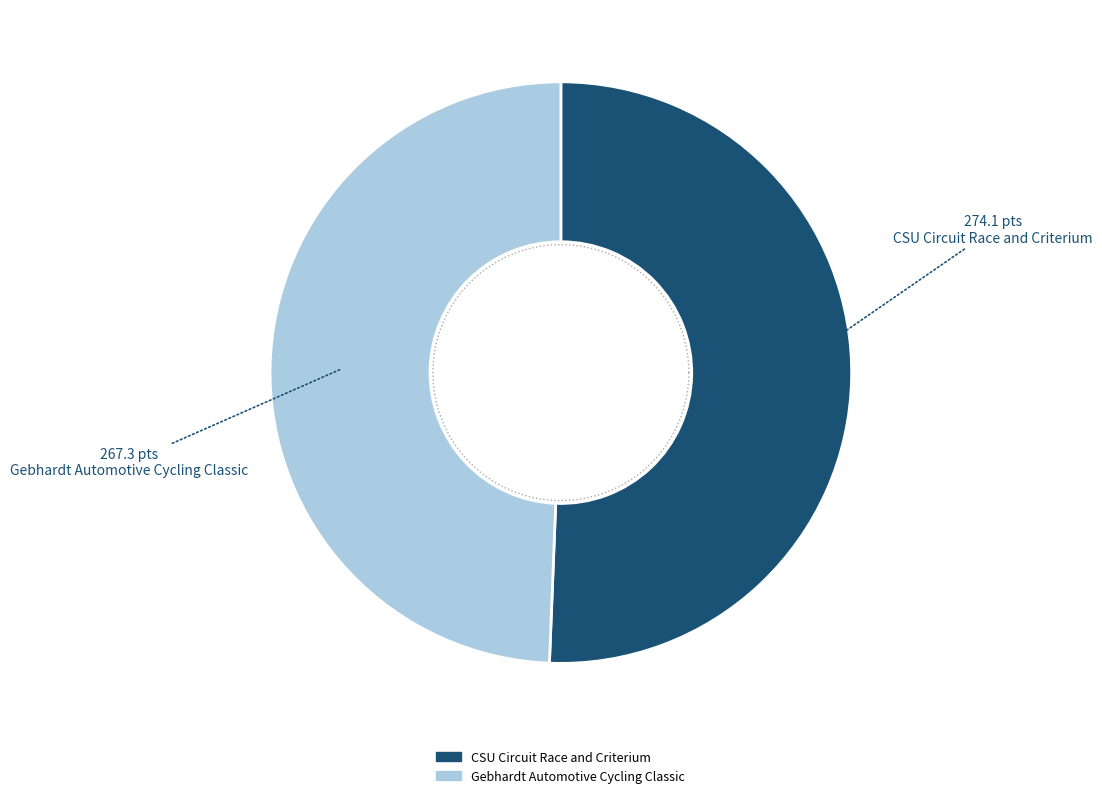

Which has a higher value, Gebhardt Automotive Cycling Classic or CSU Circuit Race and Criterium?

CSU Circuit Race and Criterium